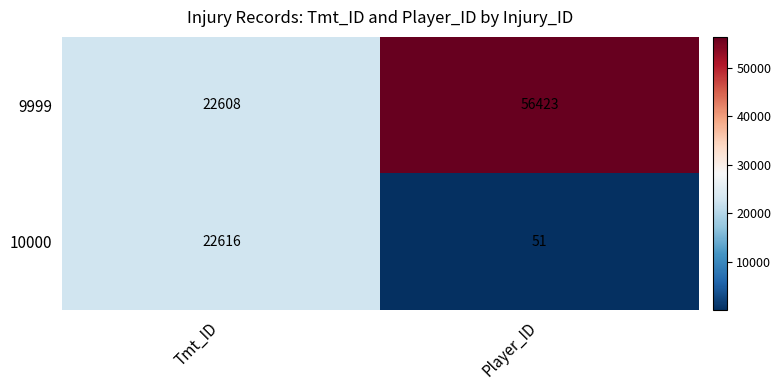

Between Tmt_ID and Player_ID, which series saw the biggest shift?

9999